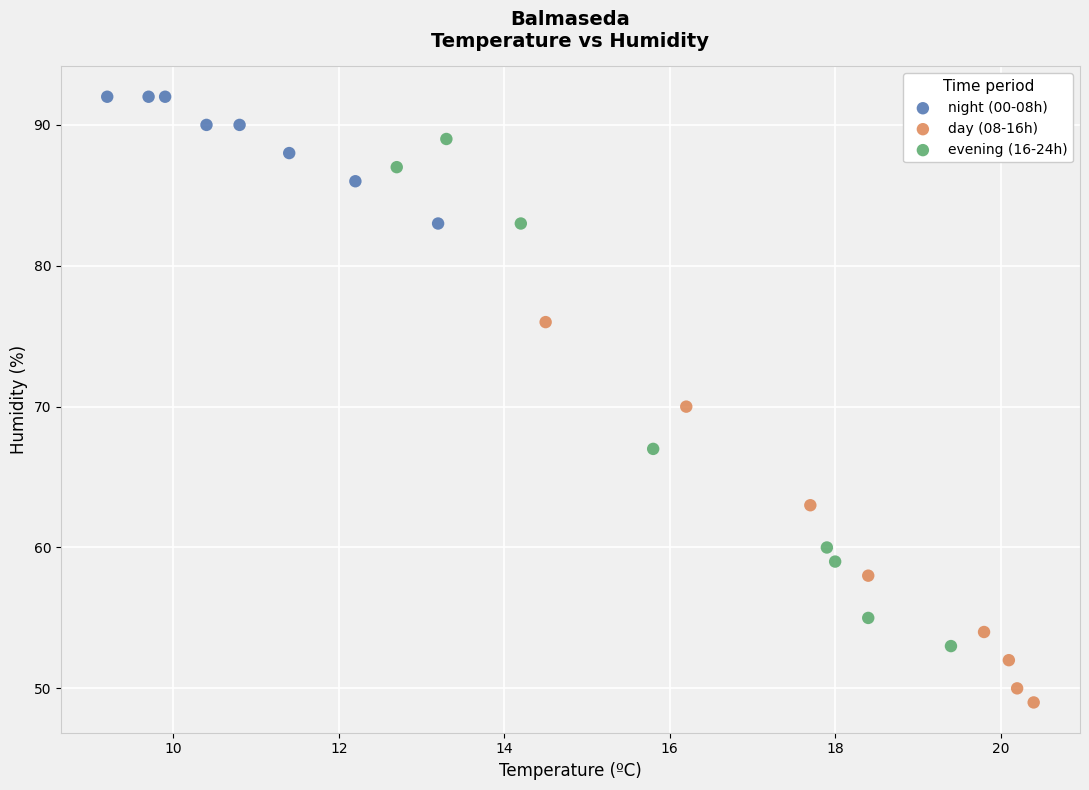

Which series has the widest spread of Y values?

evening (16-24h)